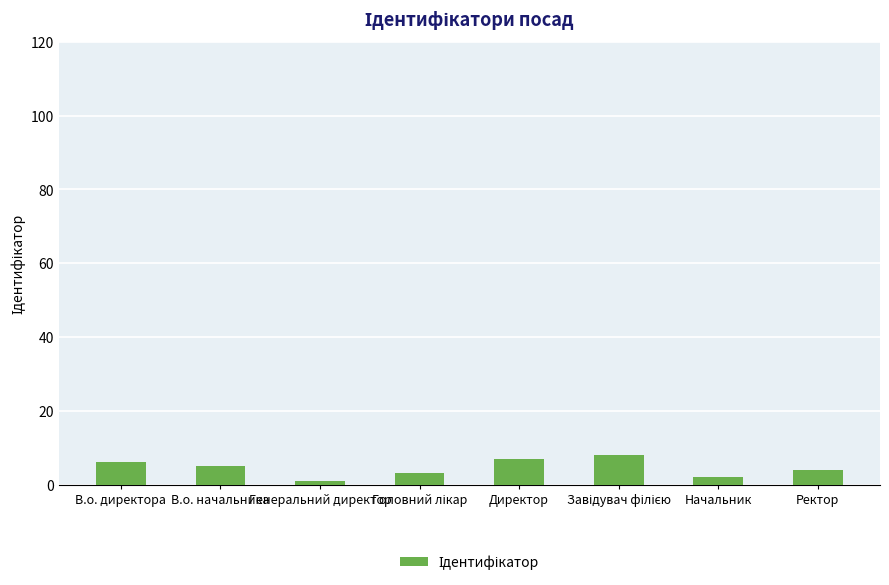

What is the approximate value at Директор?

7